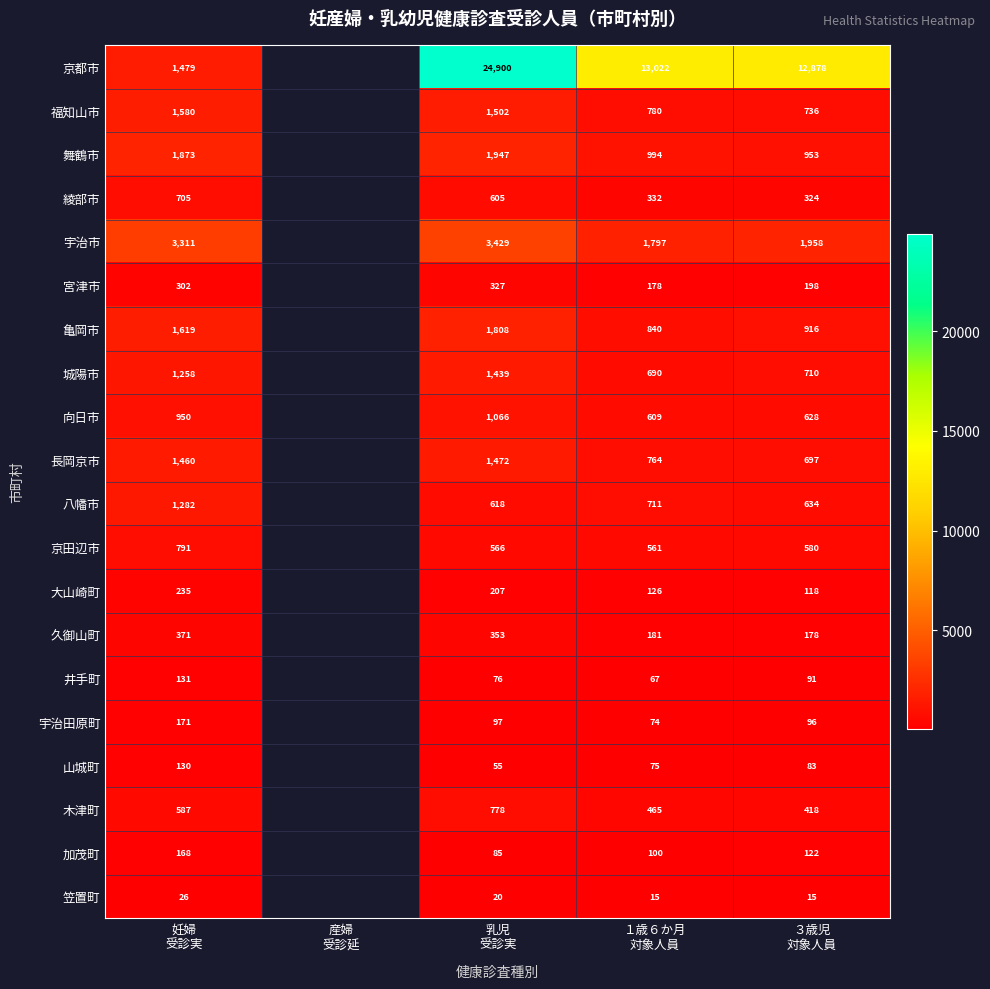

Is the value of 八幡市 at ３歳児 対象人員 greater than the value of 亀岡市 at ３歳児 対象人員?

No